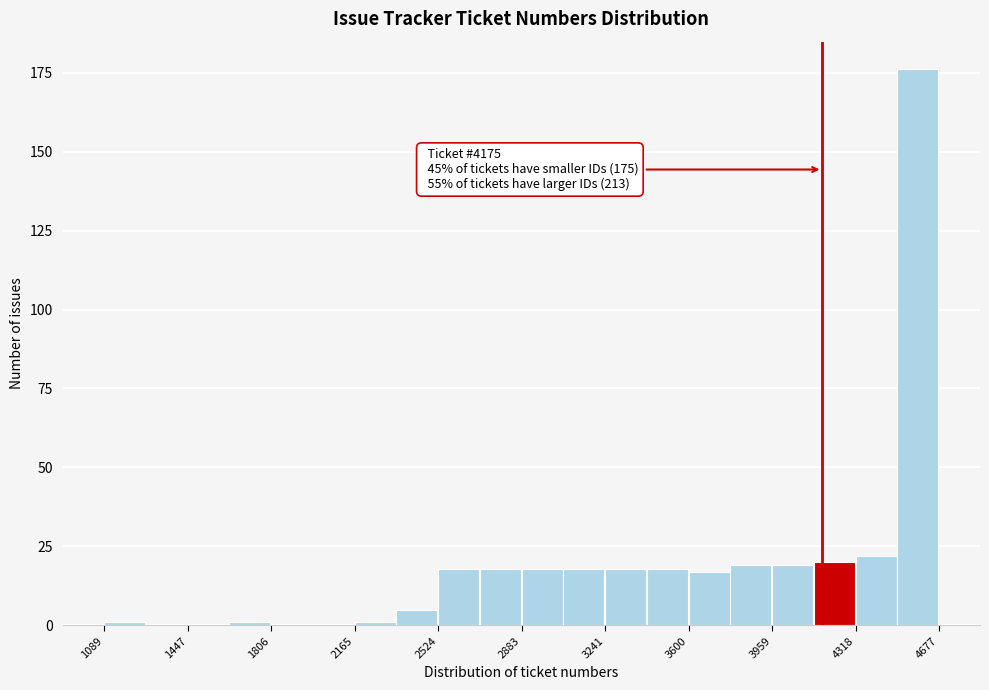

Around what value on the x-axis is the tallest bar? Give the approximate position of its centre, as read against the axis.

4600